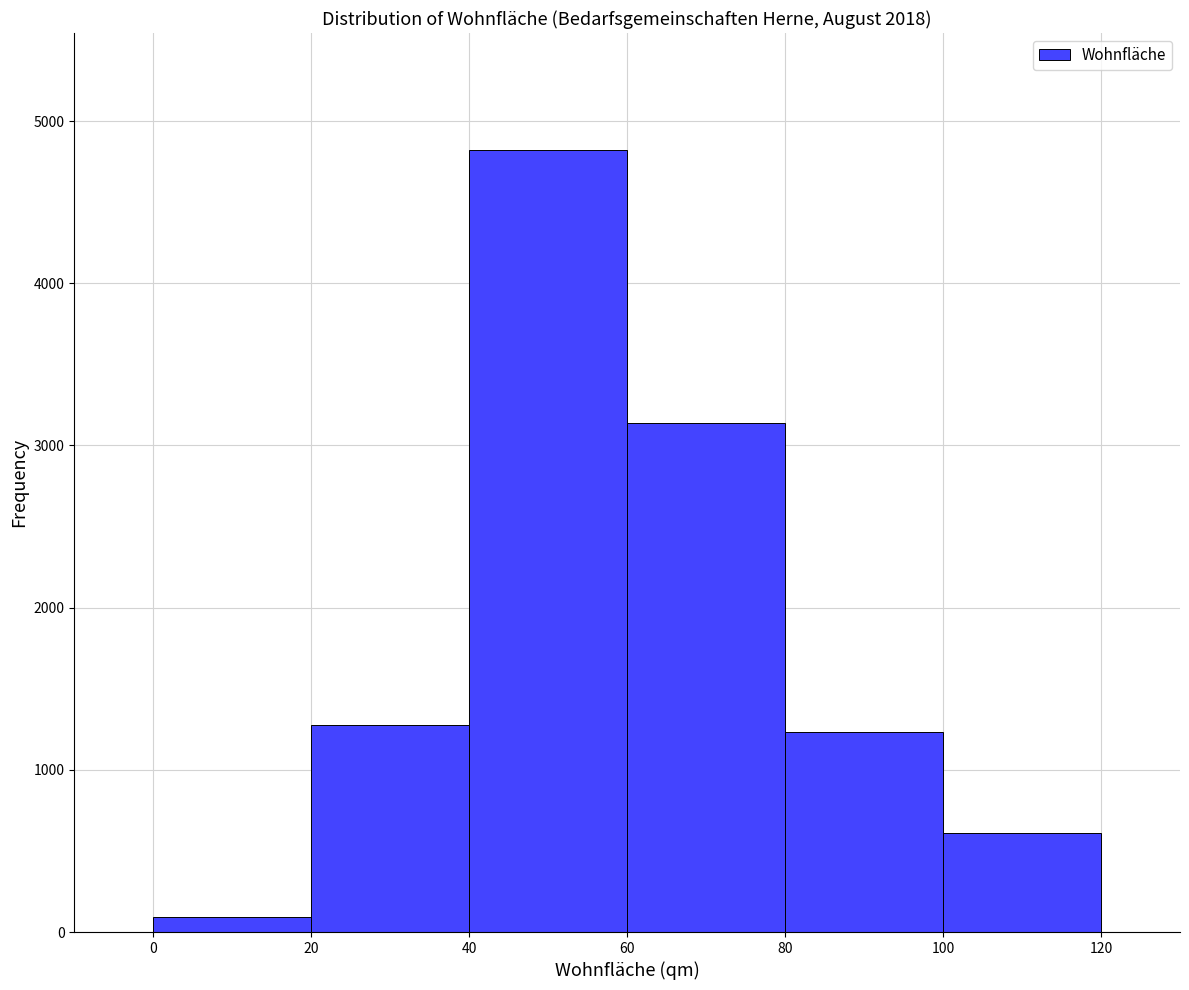

Reading left to right, transcribe this chart: for each bar, give the range it covers on the x-axis and its height. The values are not printed on the chart, so give them approximately, as read against the axis.

0 to 20: under 100
20 to 40: 1300
40 to 60: 4800
60 to 80: 3100
80 to 100: 1200
100 to 120: 600